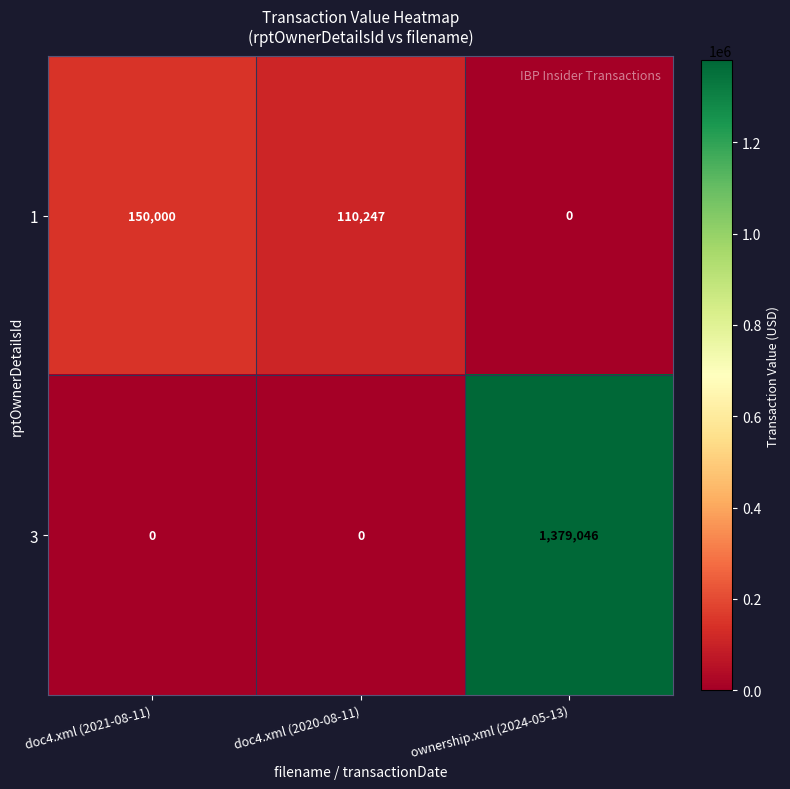

What is the difference between the maximum and second lowest values in the 1 series?

39753